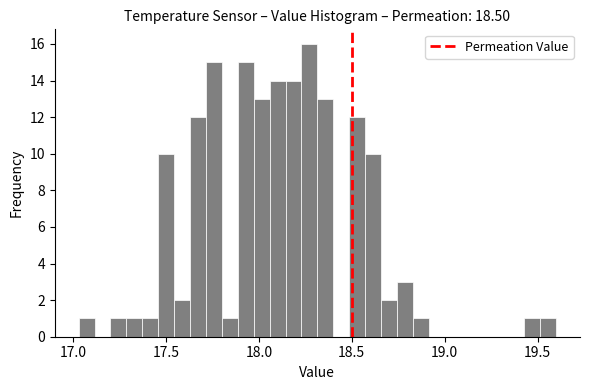

Around what value on the x-axis is the tallest bar? Give the approximate position of its centre, as read against the axis.

18.25